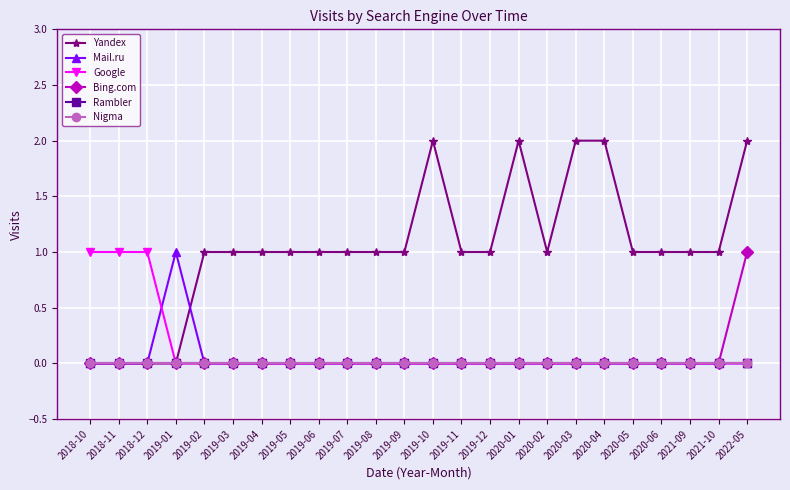

Which series has the largest total across all categories?

Yandex